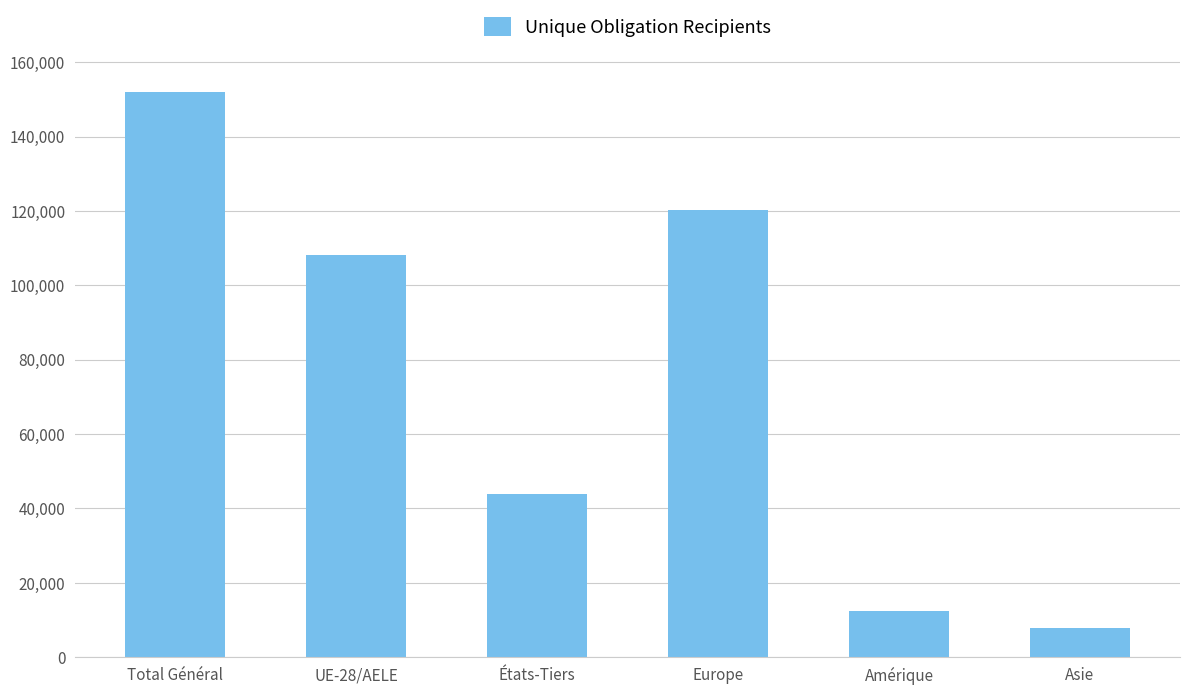

Reading left to right, transcribe all the data shown in this chart.

Total Général=152082	UE-28/AELE=108284	États-Tiers=43798	Europe=120266	Amérique=12433	Asie=7895